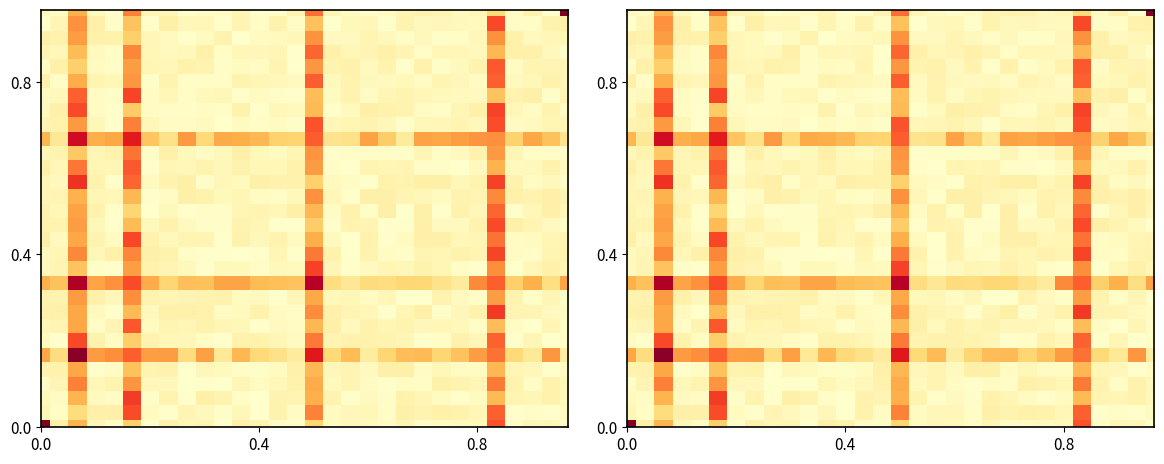

How many distinct data groups are displayed?

30